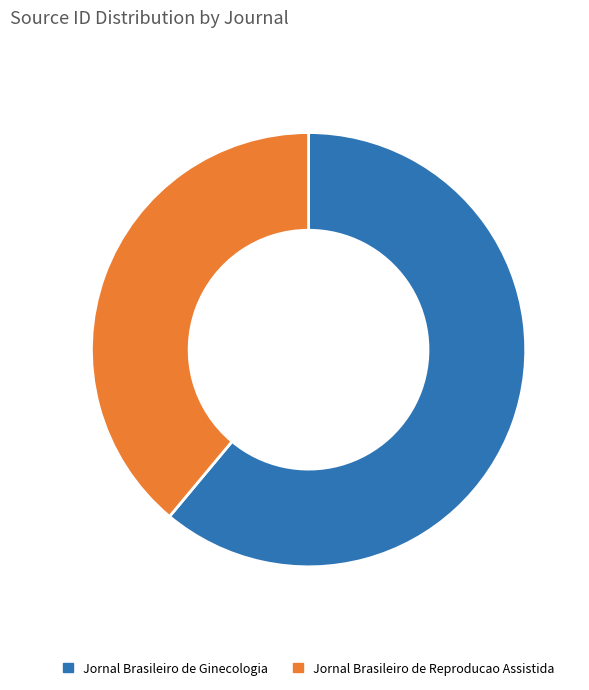

Is the sum of Jornal Brasileiro de Ginecologia and Jornal Brasileiro de Reproducao Assistida greater than half?

Yes